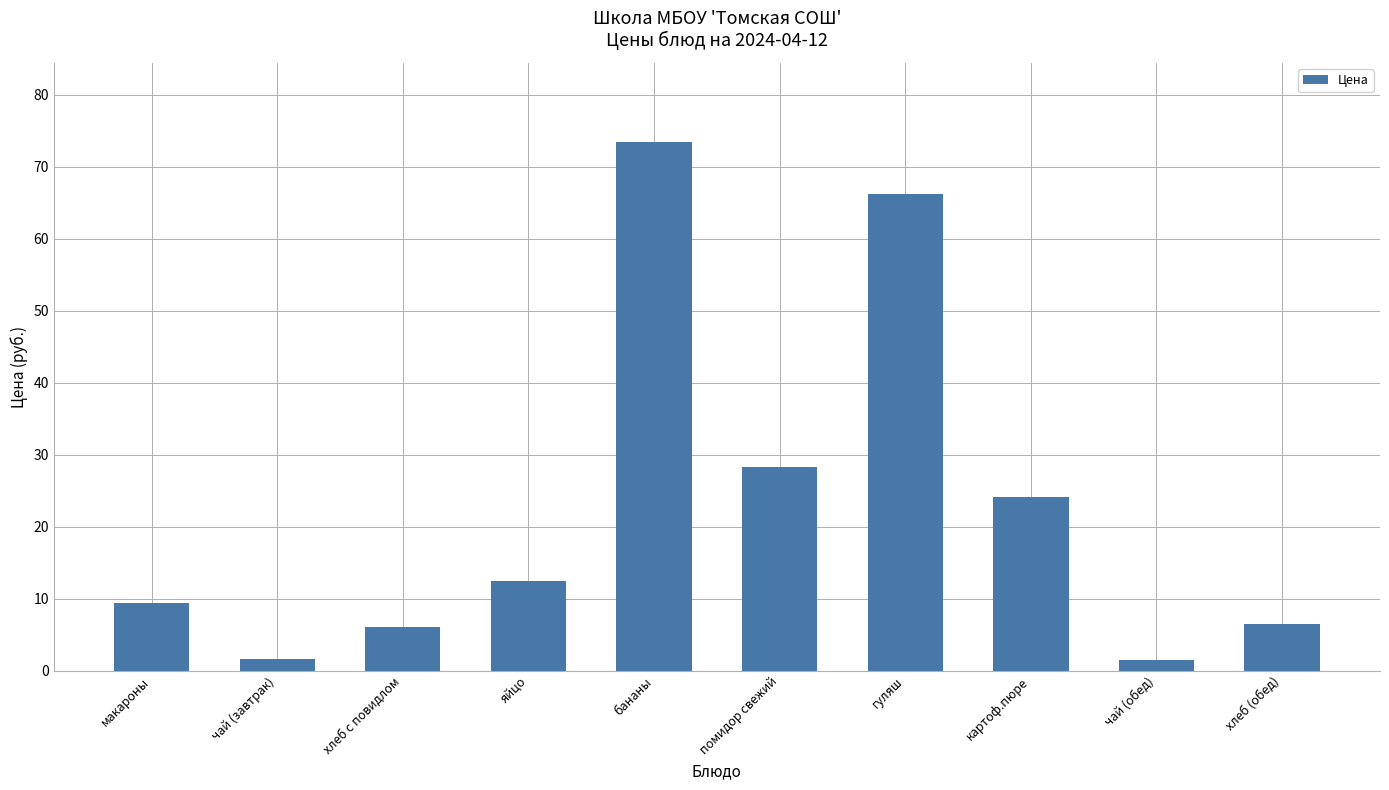

What is the value of the 7th bar from the left?

66.2